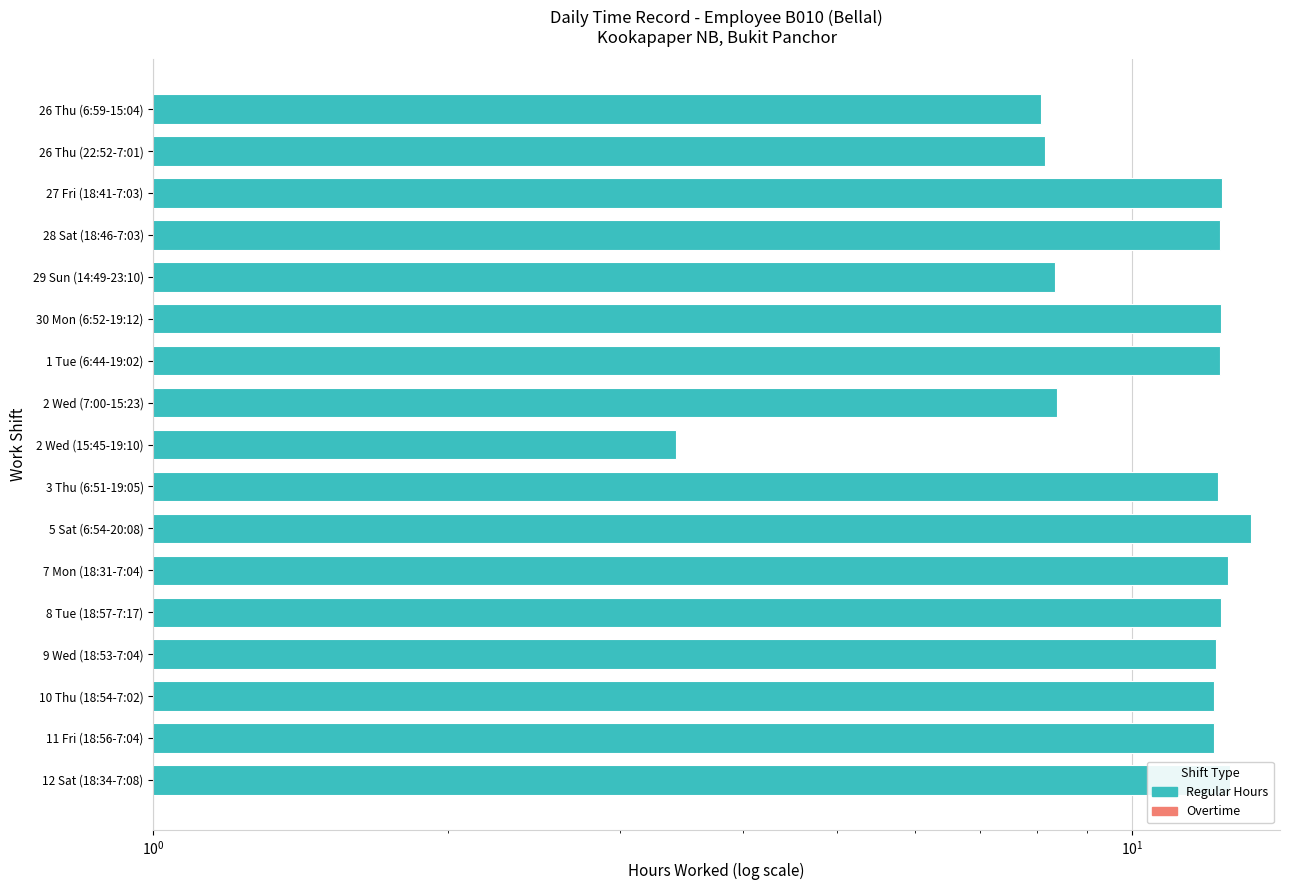

What is the sum of the values at 30 Mon (6:52-19:12) and 2 Wed (7:00-15:23)?

20.7